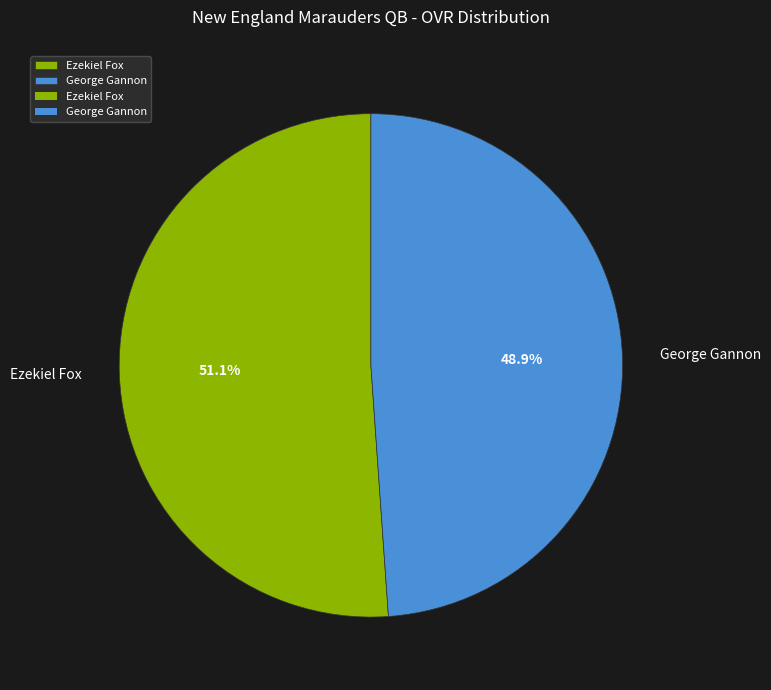

Count the number of slices in the pie.

2